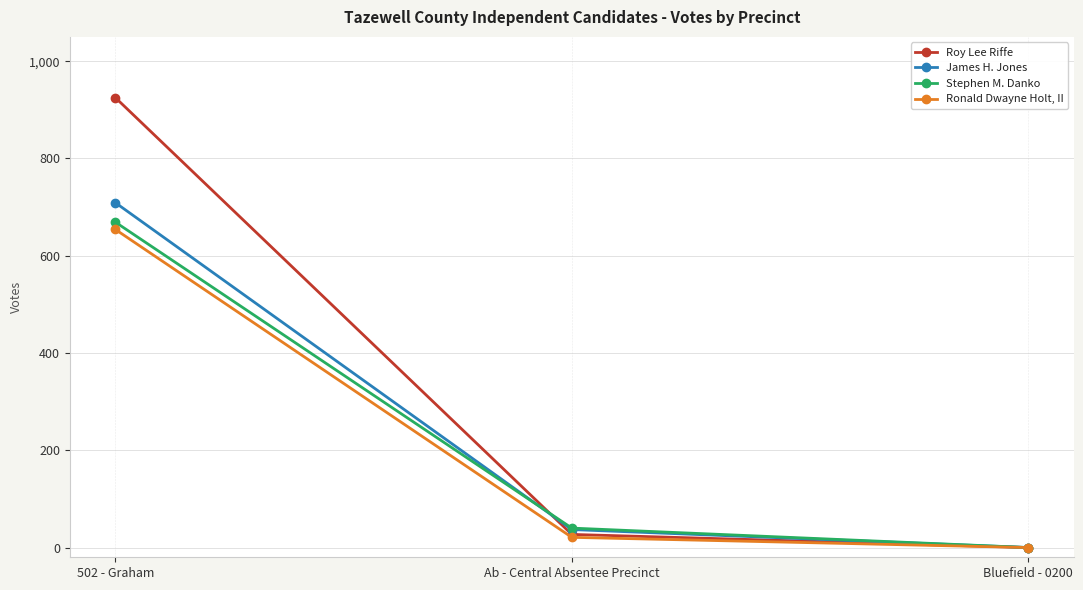

The Ronald Dwayne Holt, II series shows 21 at Ab - Central Absentee Precinct. True or false?

True